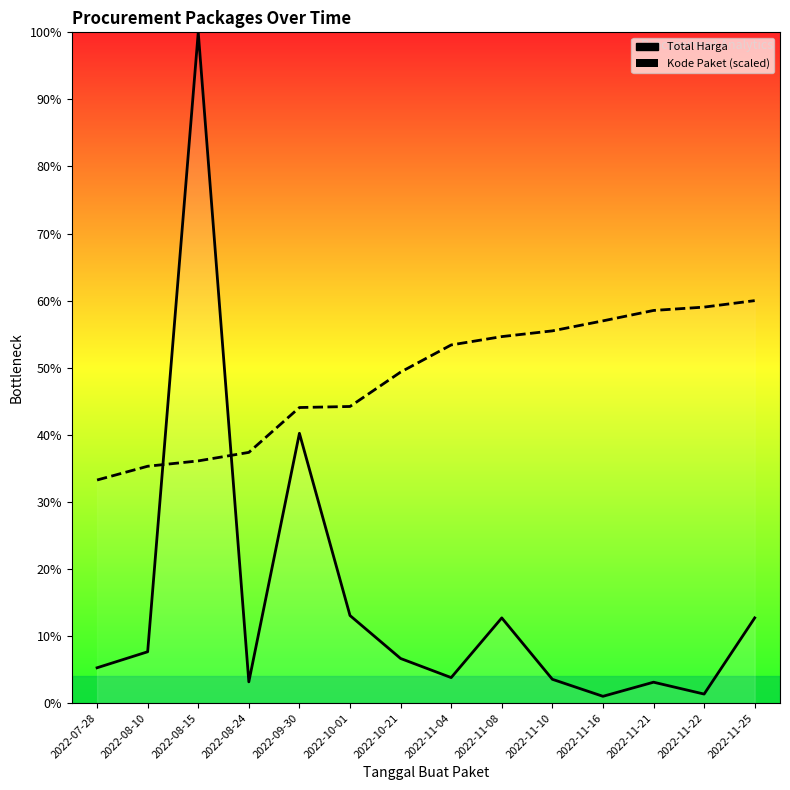

How many distinct data groups are displayed?

2